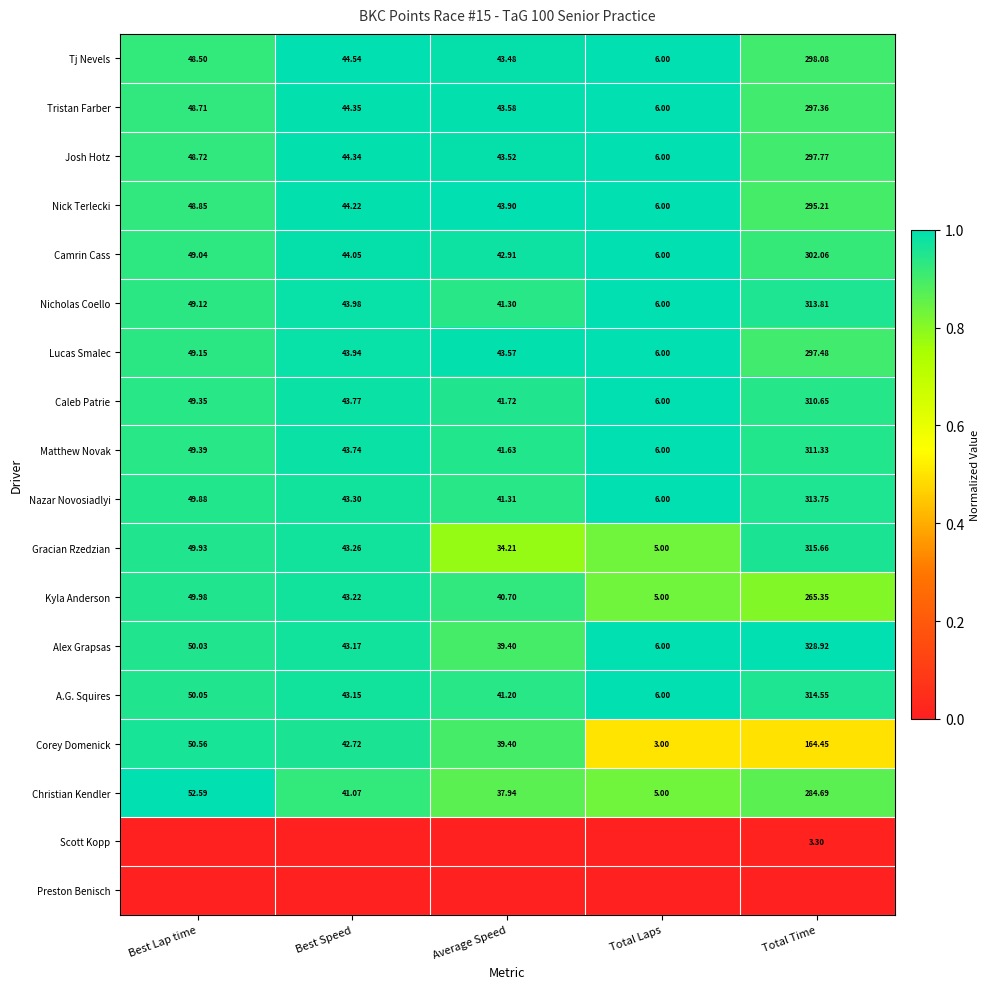

Where does the Nazar Novosiadlyi series first go above 43?

Best Lap time